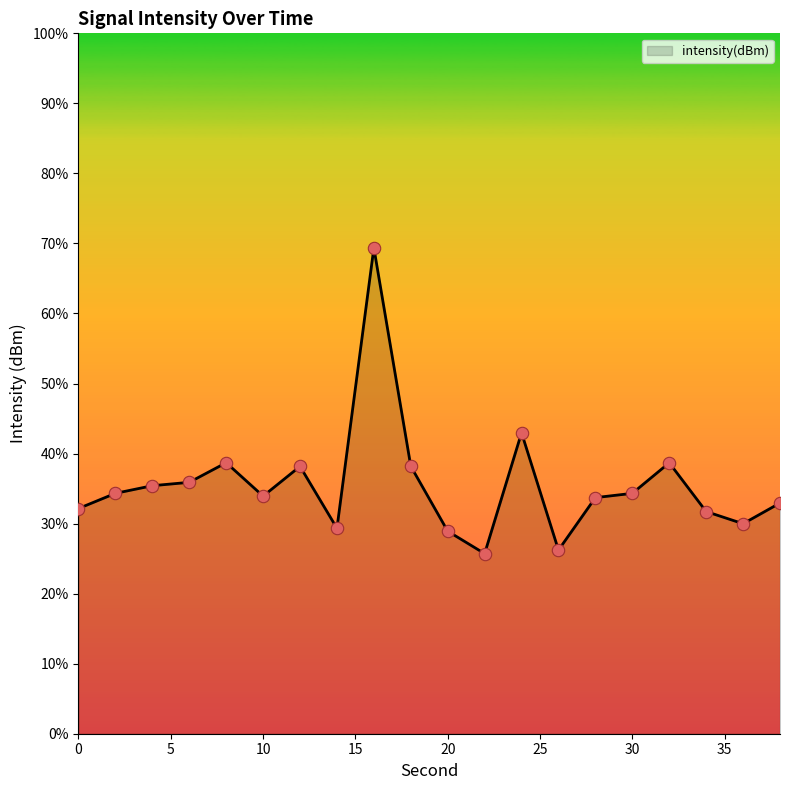

What is the greatest value displayed?

69.4